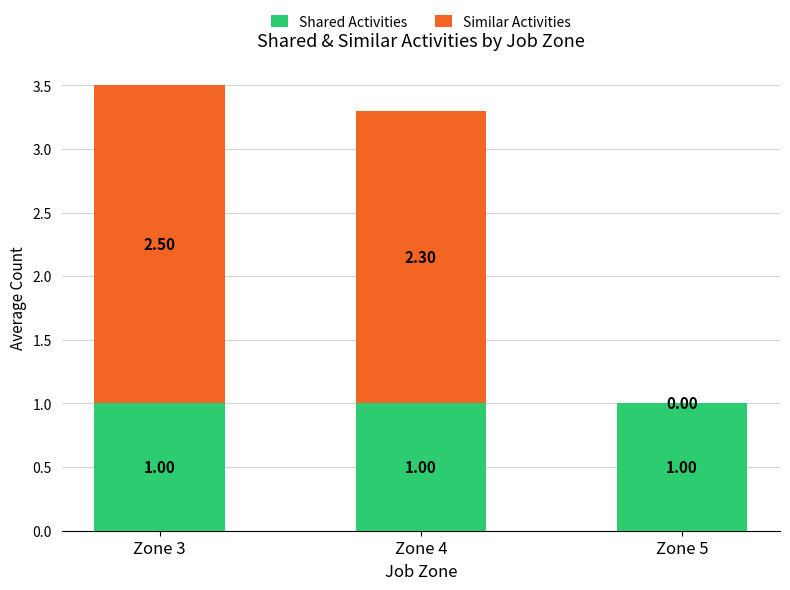

Is it true that Shared Activities equals 1.0 at Zone 3?

True